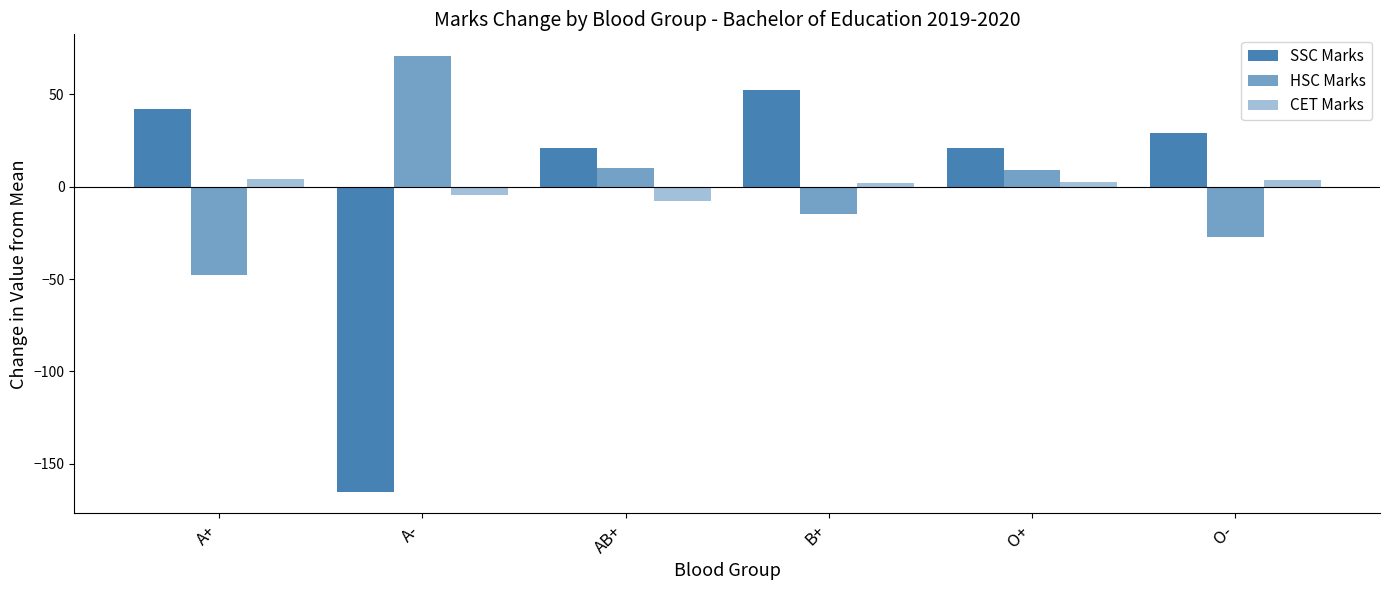

Reading right to left, transcribe all the data shown in this chart.

SSC Marks: 29.0	20.7	52.5	21.0	-165.0	41.8
HSC Marks: -27.3	9.2	-14.9	10.2	70.7	-47.8
CET Marks: 3.7	2.7	1.8	-7.8	-4.3	4.0